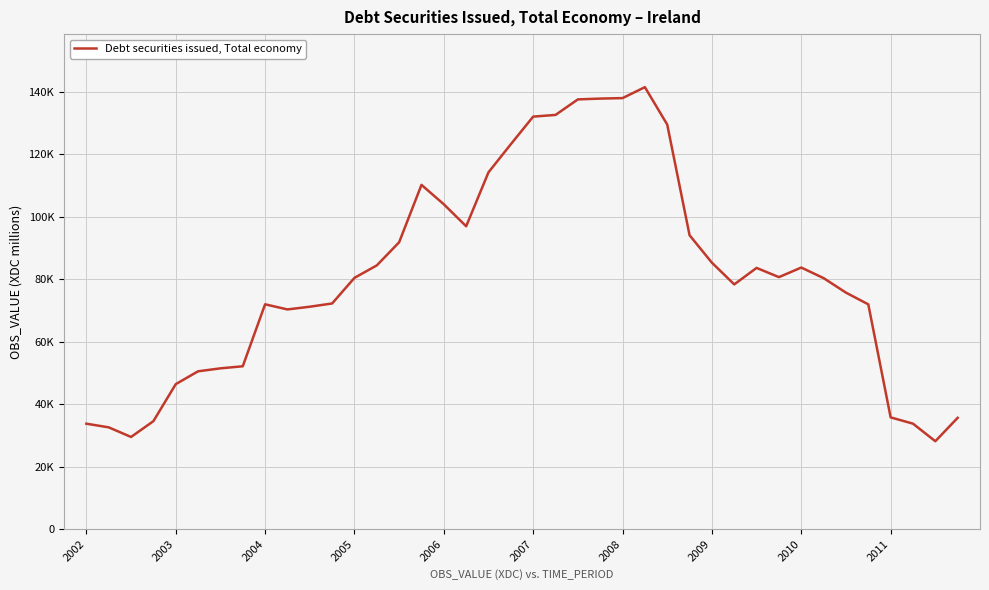

What is the value of the 4th point from the left?

34564